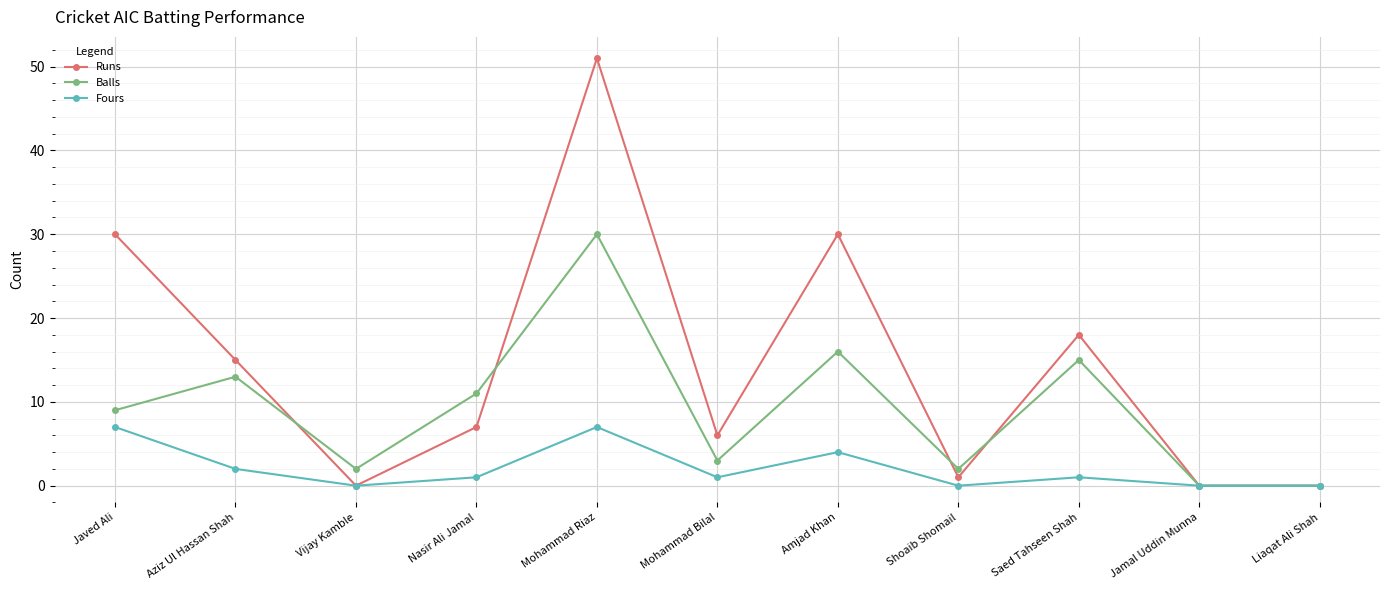

True or false: Balls has more than 0 points higher than both neighbors.

True